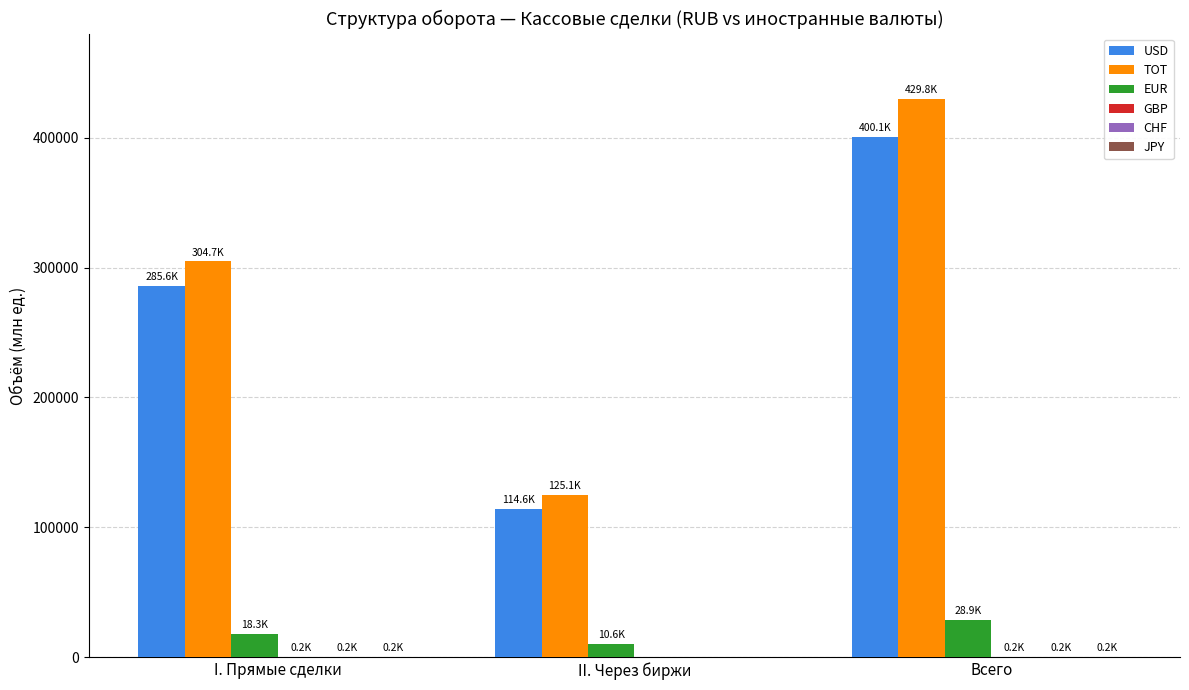

Which series changed the most between II. Через биржи and Всего?

TOT